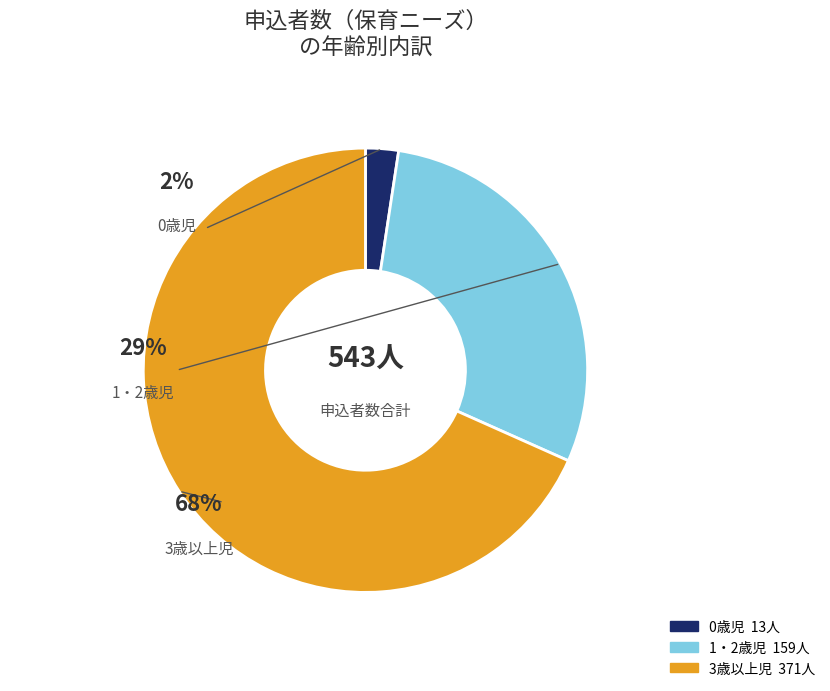

Rank the categories by value from lowest to highest.

0歳児, 1・2歳児, 3歳以上児